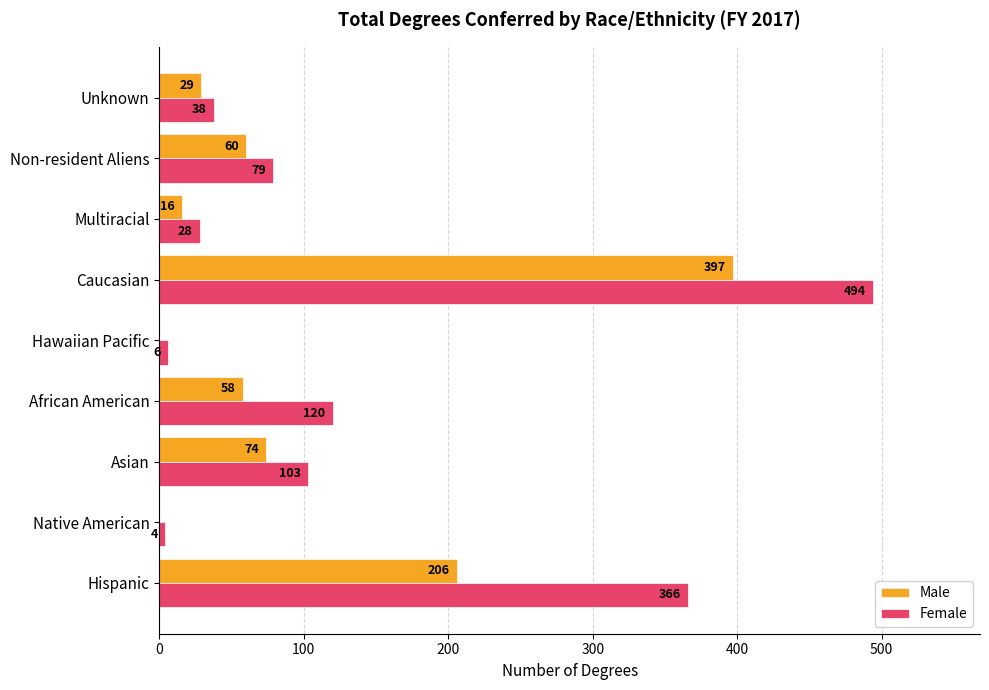

What is the sum of all Male values?

840